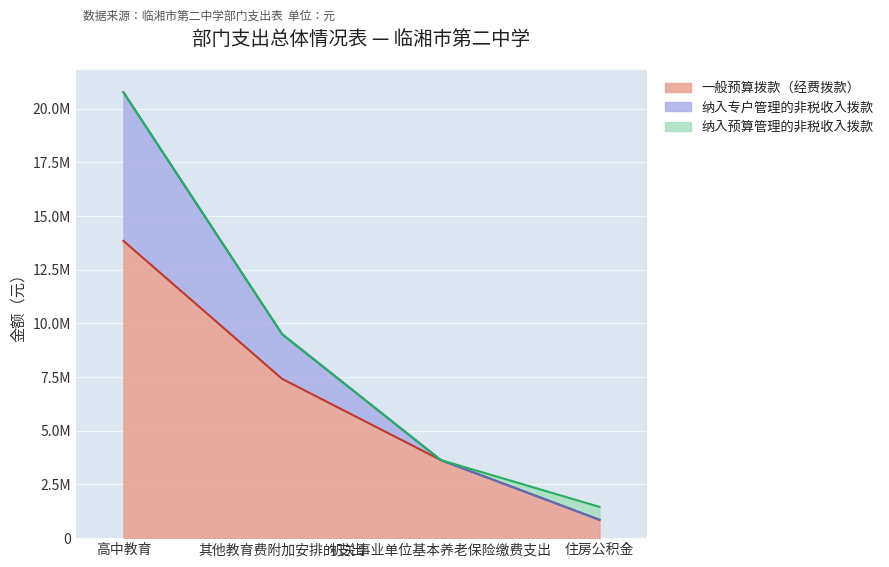

True or false: 一般预算拨款（经费拨款） and 纳入专户管理的非税收入拨款 cross at least once.

False